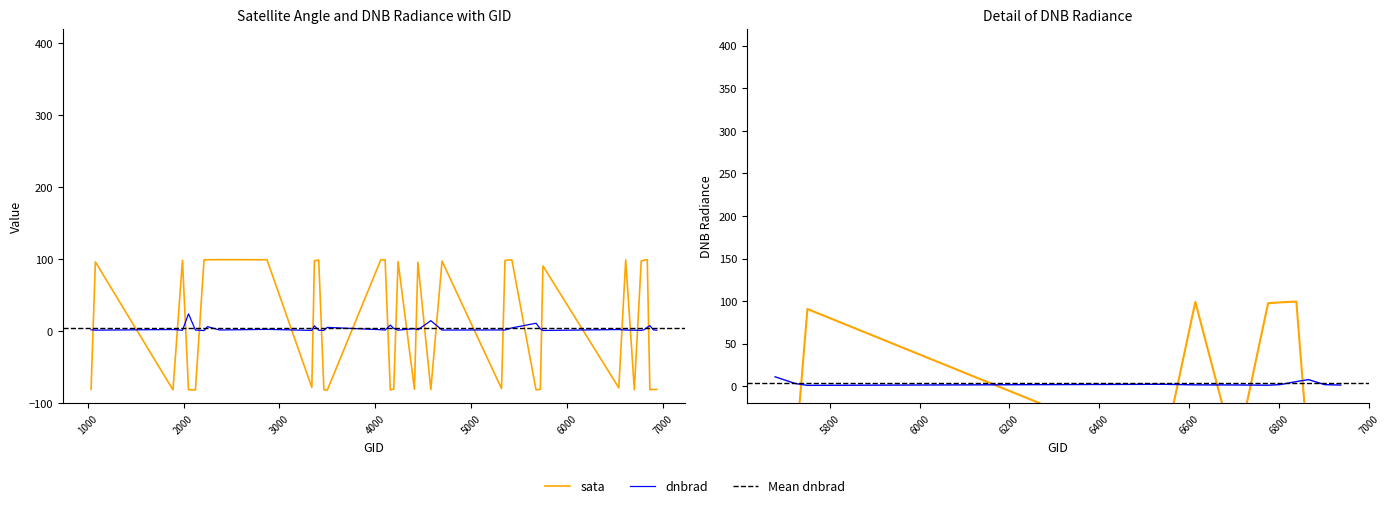

What is the difference between the second highest and second lowest values in the dnbrad series?

13.6